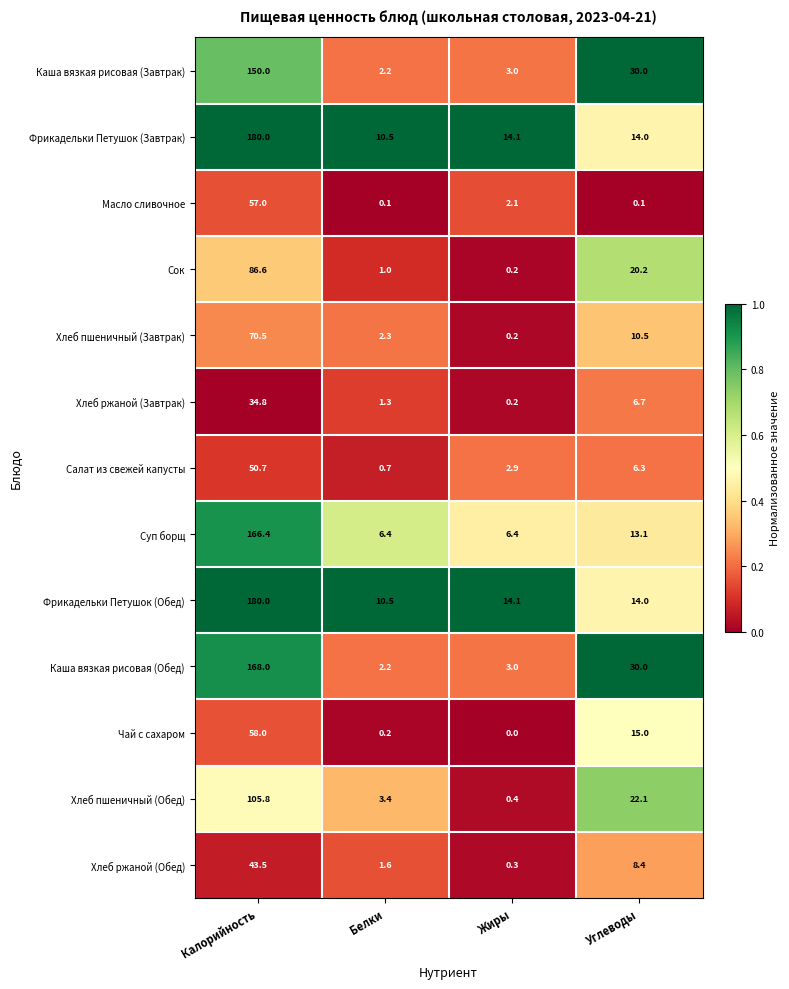

Is it true that Хлеб ржаной (Завтрак) equals 0.7 at Белки?

False